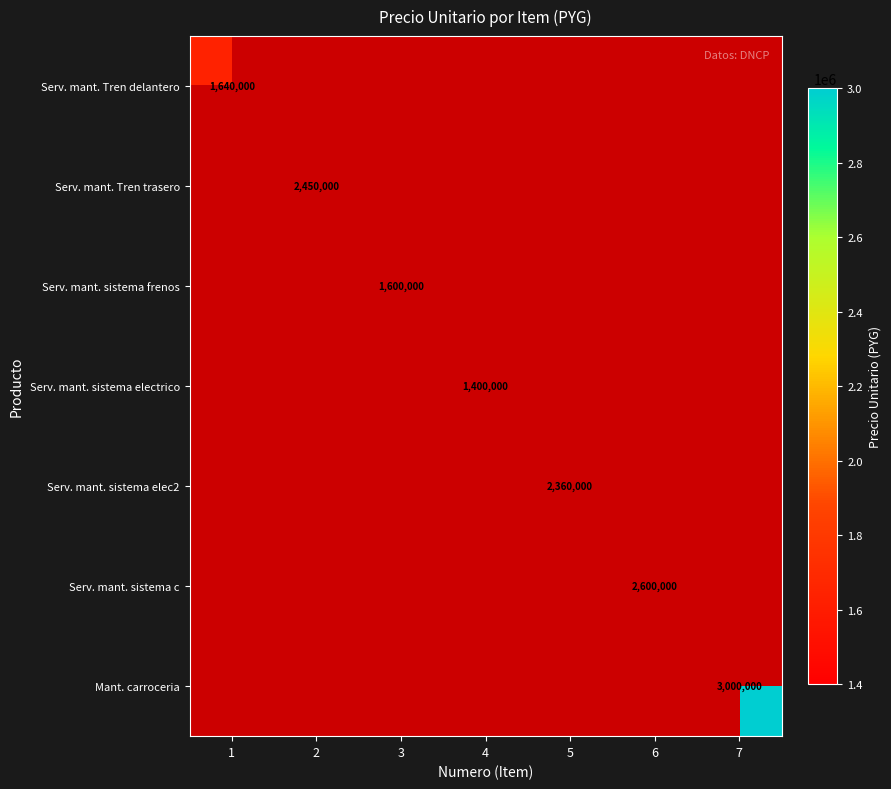

Which series has the widest spread of values?

Serv. mant. Tren delantero